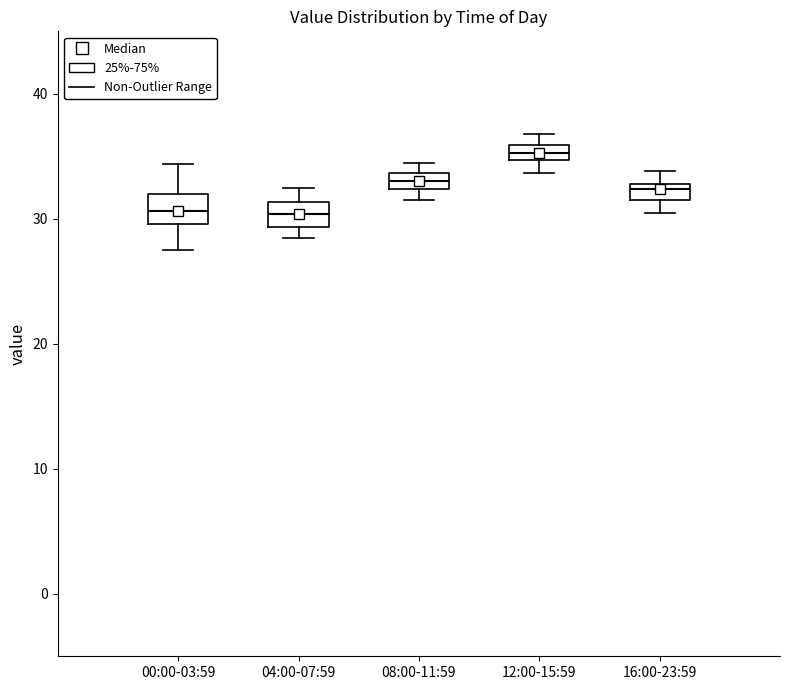

Which box's median line is the highest?

12:00-15:59